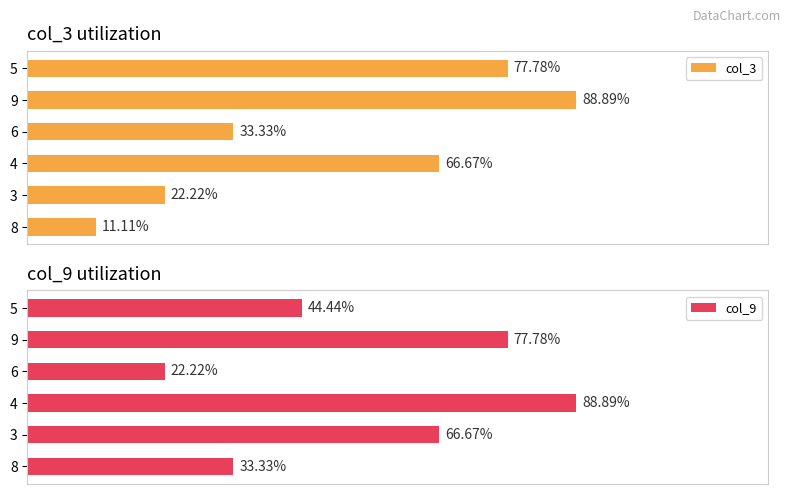

List the labels in order of col_9 value, smallest first.

6, 8, 5, 3, 9, 4